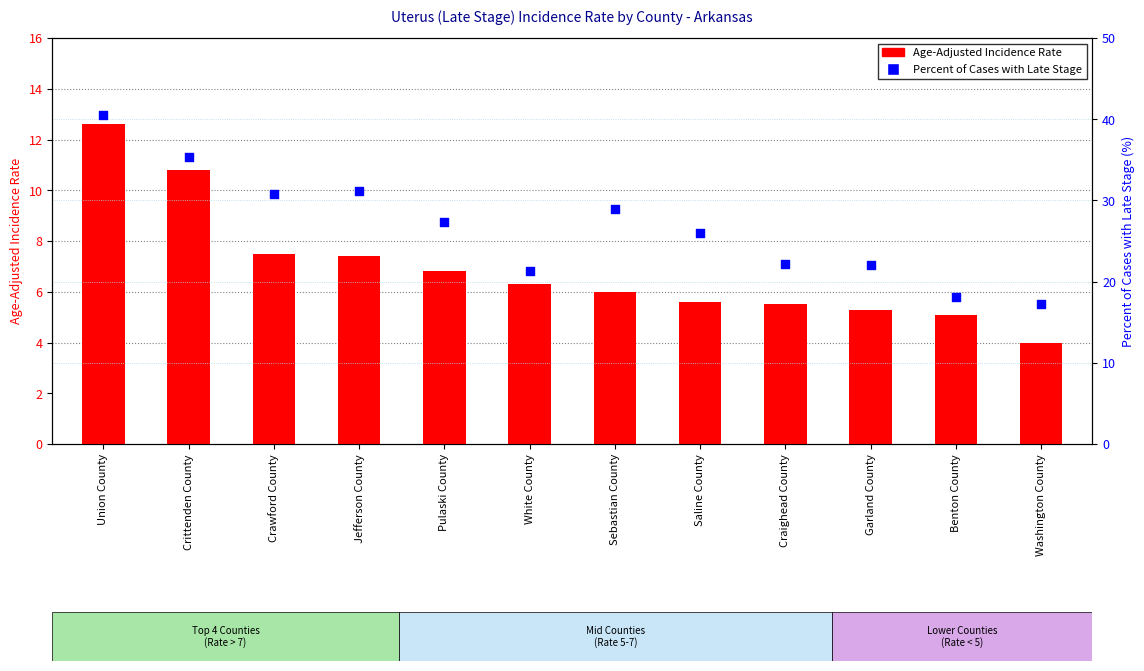

At which category is the sum across all series the highest?

Union County